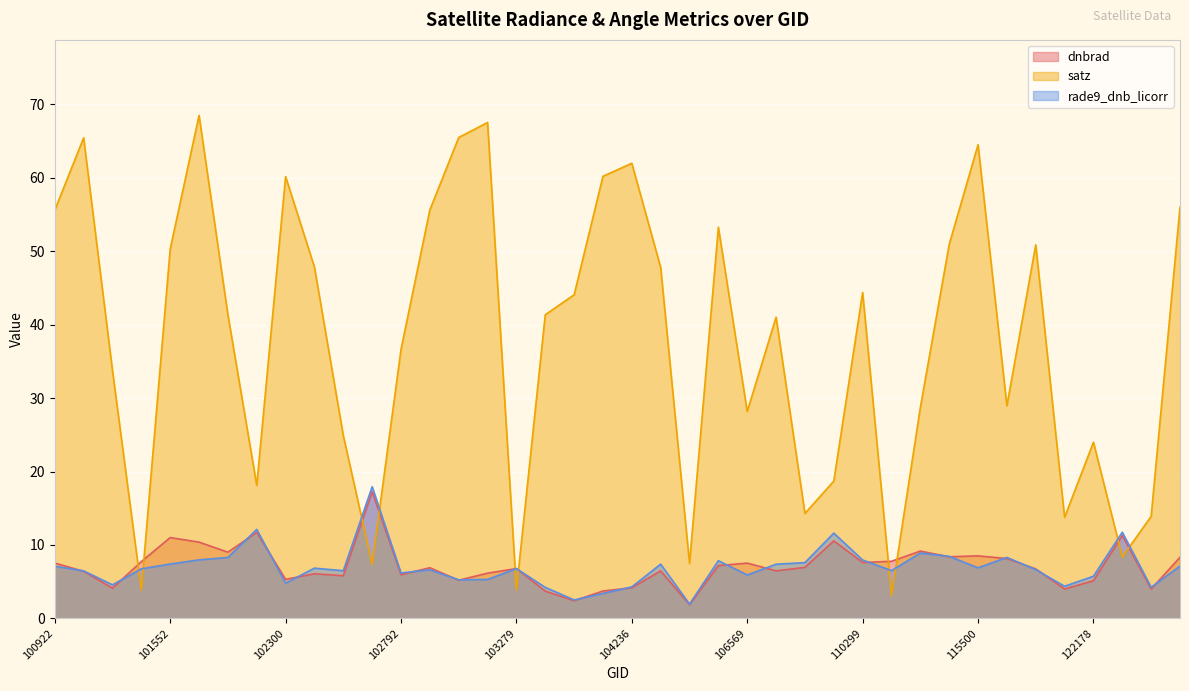

Which has a higher value, 101181 or 102671?

102671